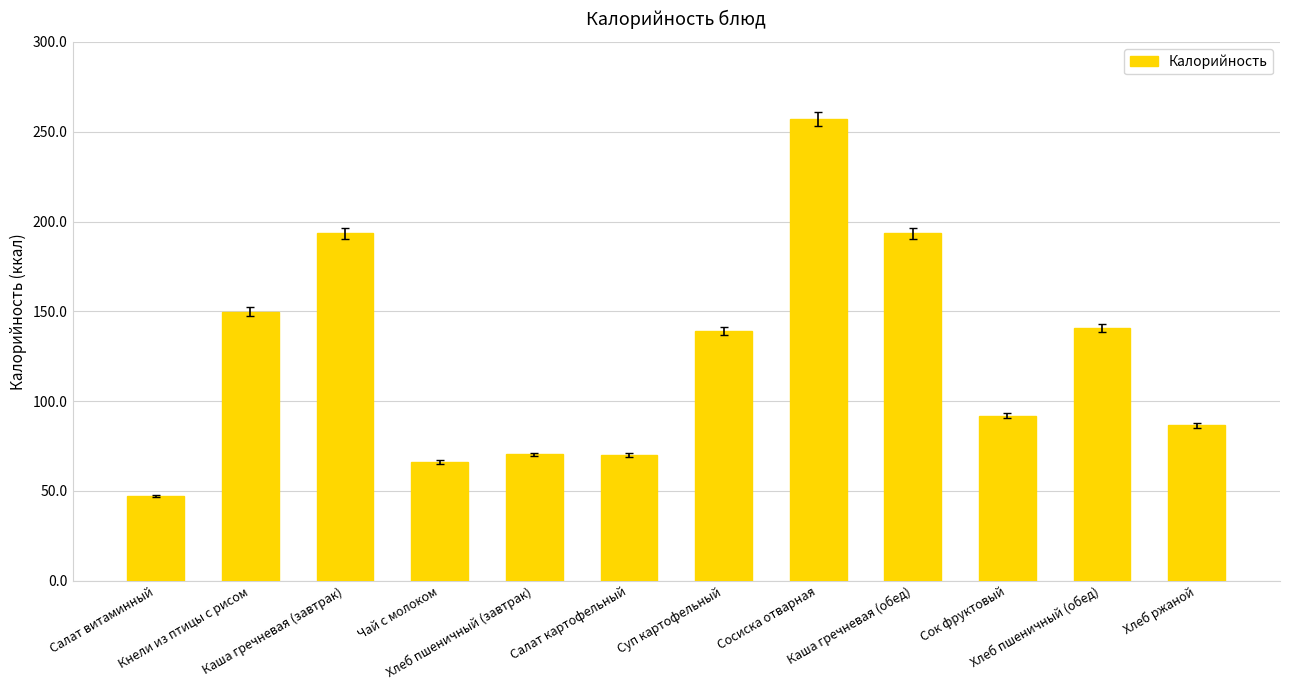

What is the value of the 3rd bar from the left?

193.4